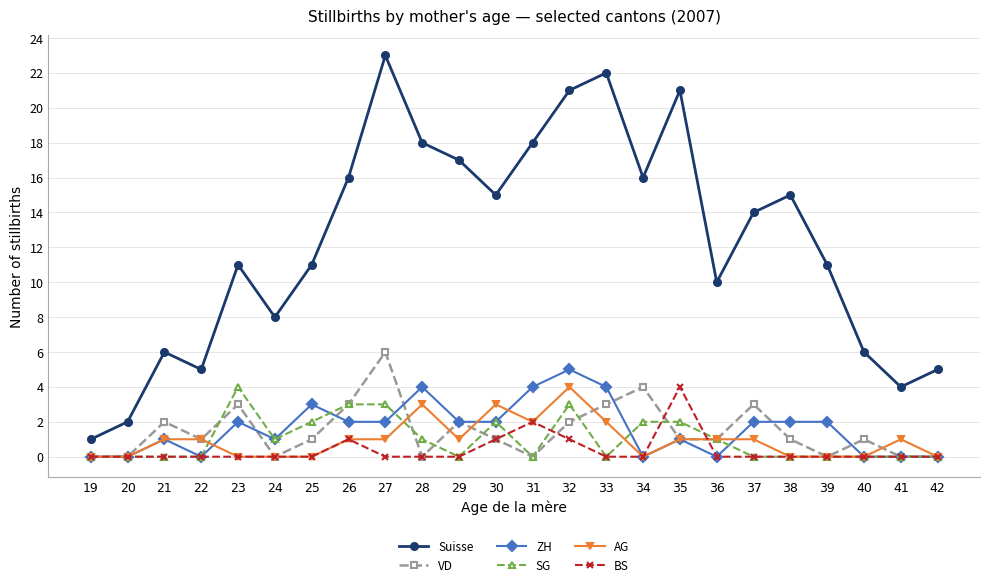

Reading right to left, what are all the values shown in this chart?

Suisse: 5	4	6	11	15	14	10	21	16	22	21	18	15	17	18	23	16	11	8	11	5	6	2	1
VD: 0	0	1	0	1	3	1	1	4	3	2	0	1	2	0	6	3	1	0	3	1	2	0	0
ZH: 0	0	0	2	2	2	0	1	0	4	5	4	2	2	4	2	2	3	1	2	0	1	0	0
SG: 0	0	0	0	0	0	1	2	2	0	3	0	2	0	1	3	3	2	1	4	0	0	0	0
AG: 0	1	0	0	0	1	1	1	0	2	4	2	3	1	3	1	1	0	0	0	1	1	0	0
BS: 0	0	0	0	0	0	0	4	0	0	1	2	1	0	0	0	1	0	0	0	0	0	0	0